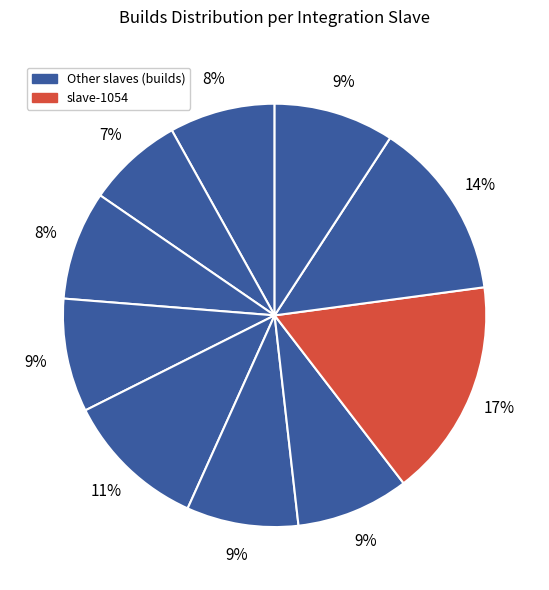

How many slices are in this pie chart?

10